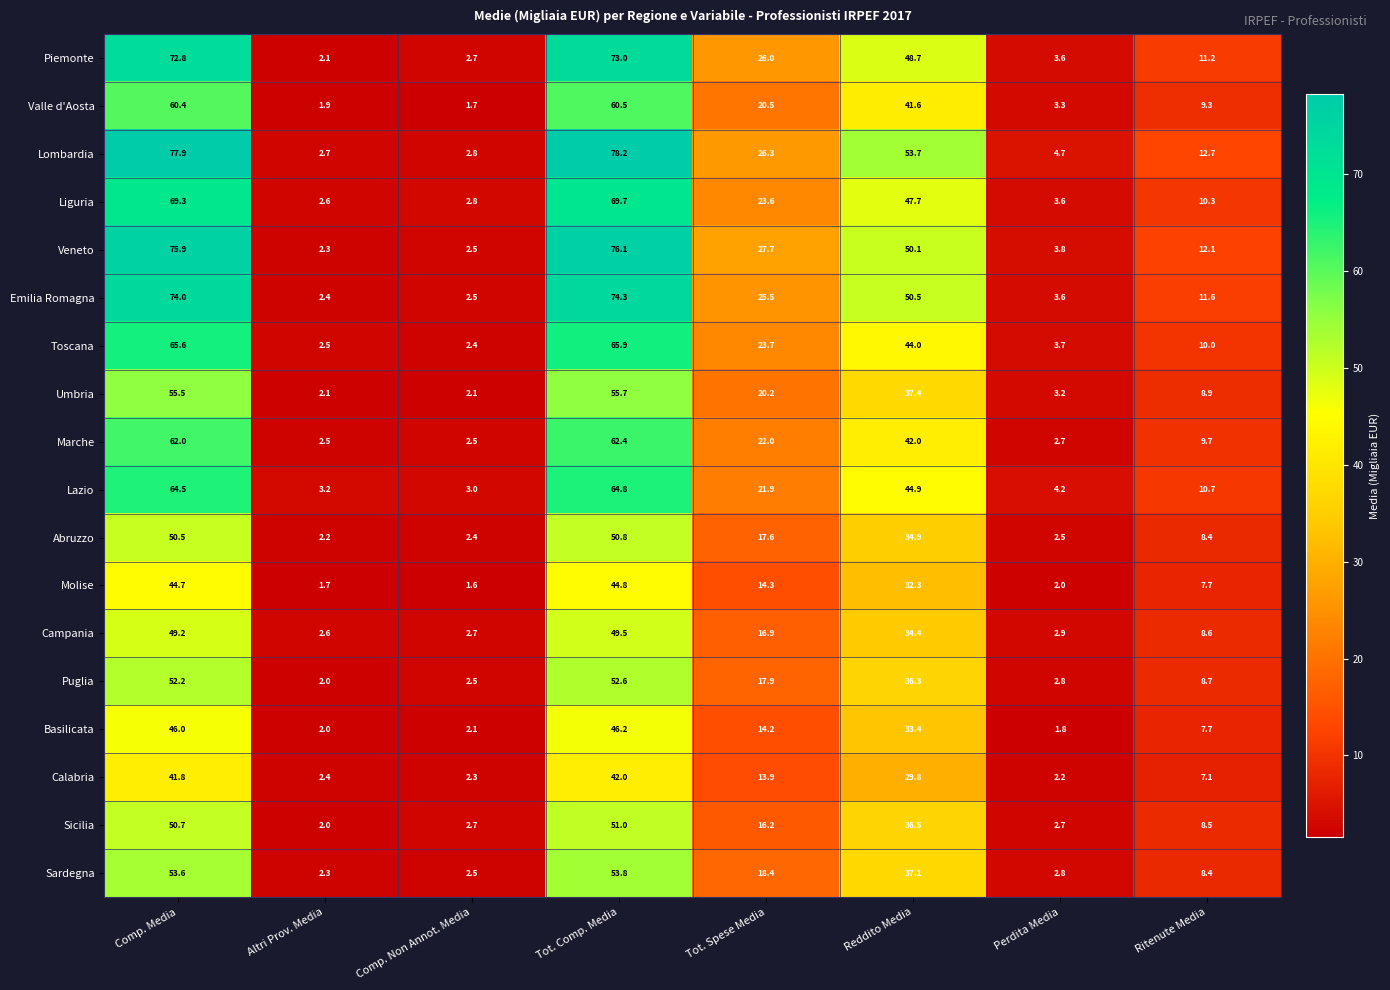

Rank the series by their maximum value, from highest to lowest.

Lombardia, Veneto, Emilia Romagna, Piemonte, Liguria, Toscana, Lazio, Marche, Valle d'Aosta, Umbria, Sardegna, Puglia, Sicilia, Abruzzo, Campania, Basilicata, Molise, Calabria